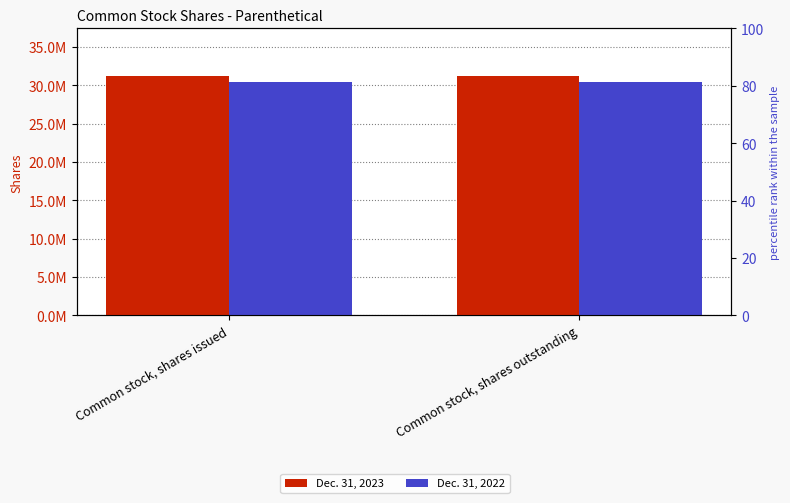

Reading left to right, what are all the values shown in this chart?

Dec. 31, 2023: 31191628	31191628
Dec. 31, 2022: 30470475	30470475